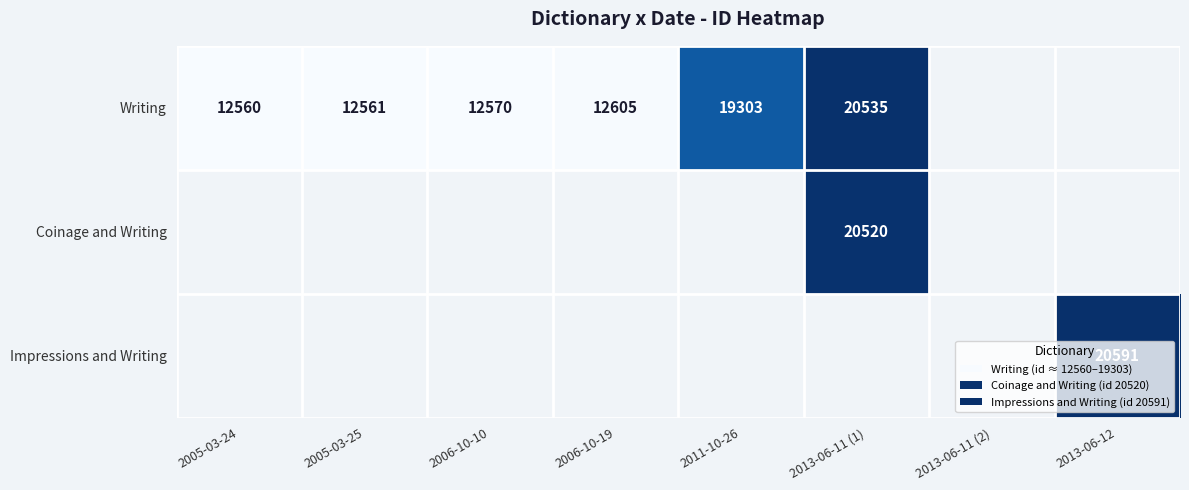

Is it true that Writing equals 19189 at 2006-10-19?

False